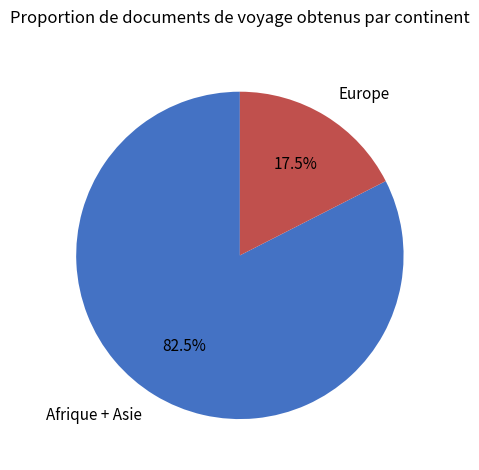

Which slice is the largest?

Afrique + Asie